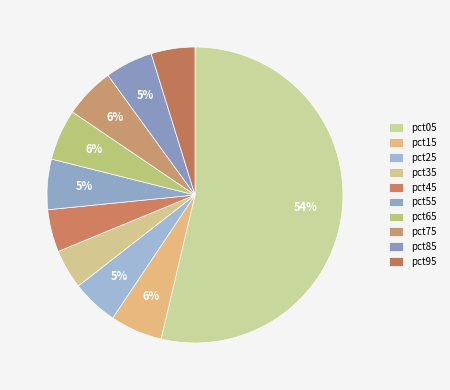

Rank the categories by value from lowest to highest.

pct35, pct45, pct95, pct25, pct85, pct55, pct75, pct65, pct15, pct05